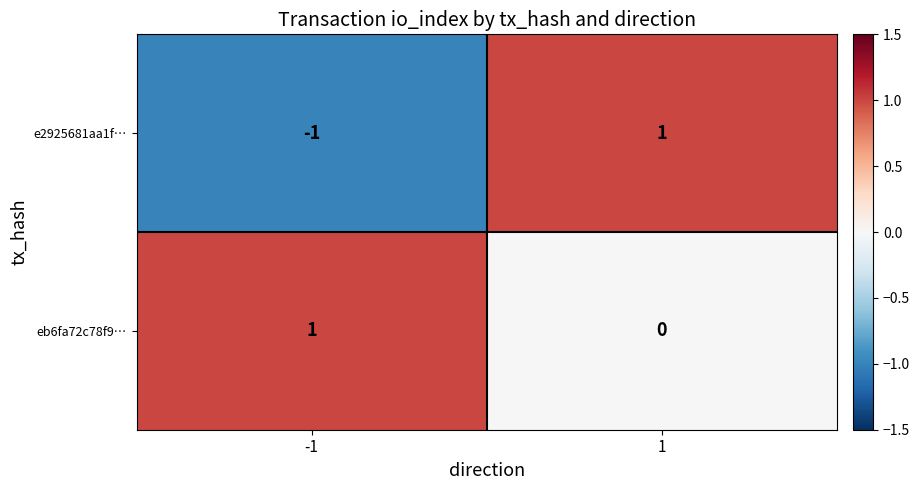

What is the difference between the highest and lowest values at 1?

1